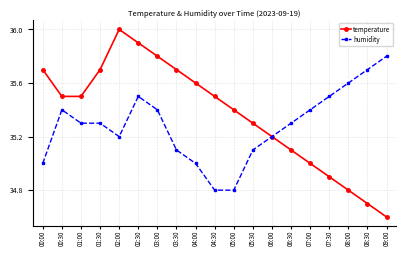

Which series has the widest spread of values?

temperature